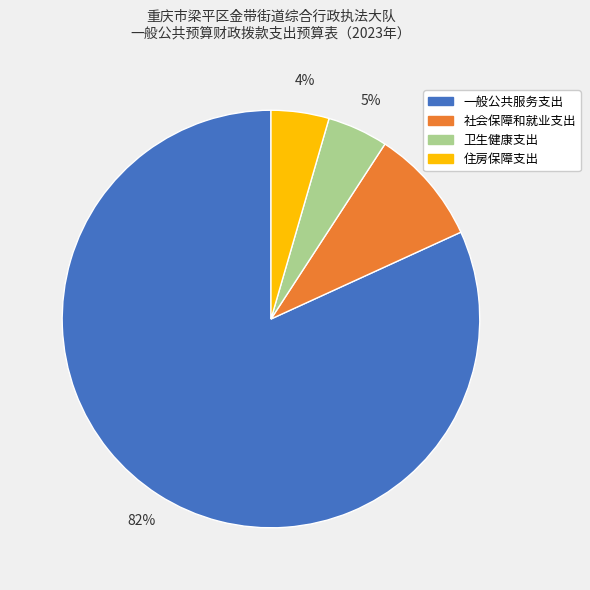

How many segments does this pie chart have?

4